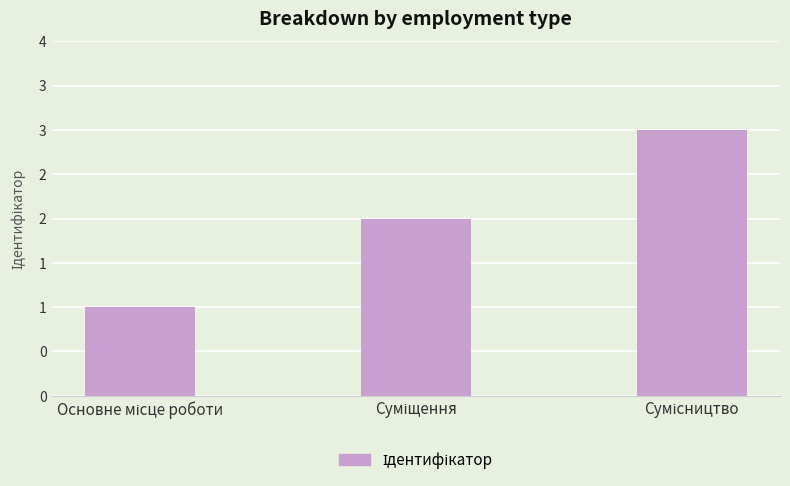

Reading left to right, extract all data points from this chart.

Основне місце роботи=1	Суміщення=2	Сумісництво=3